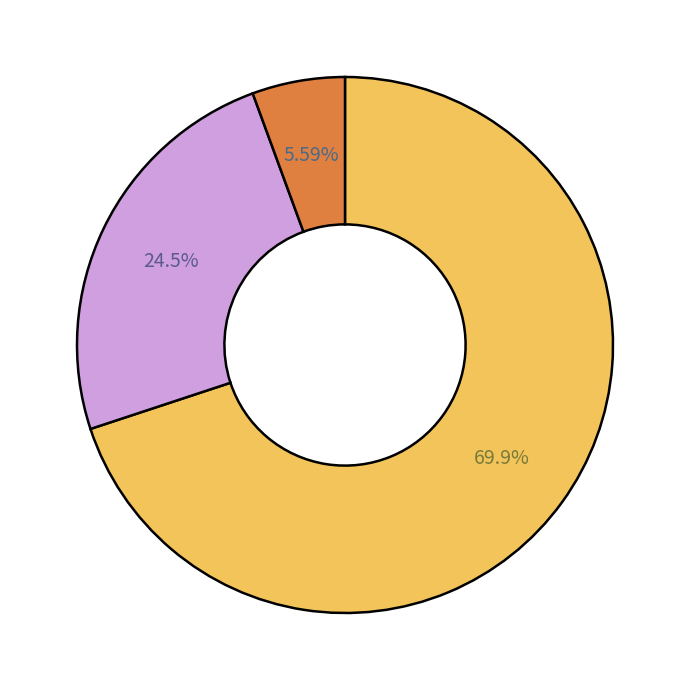

How many slices are in this pie chart?

3